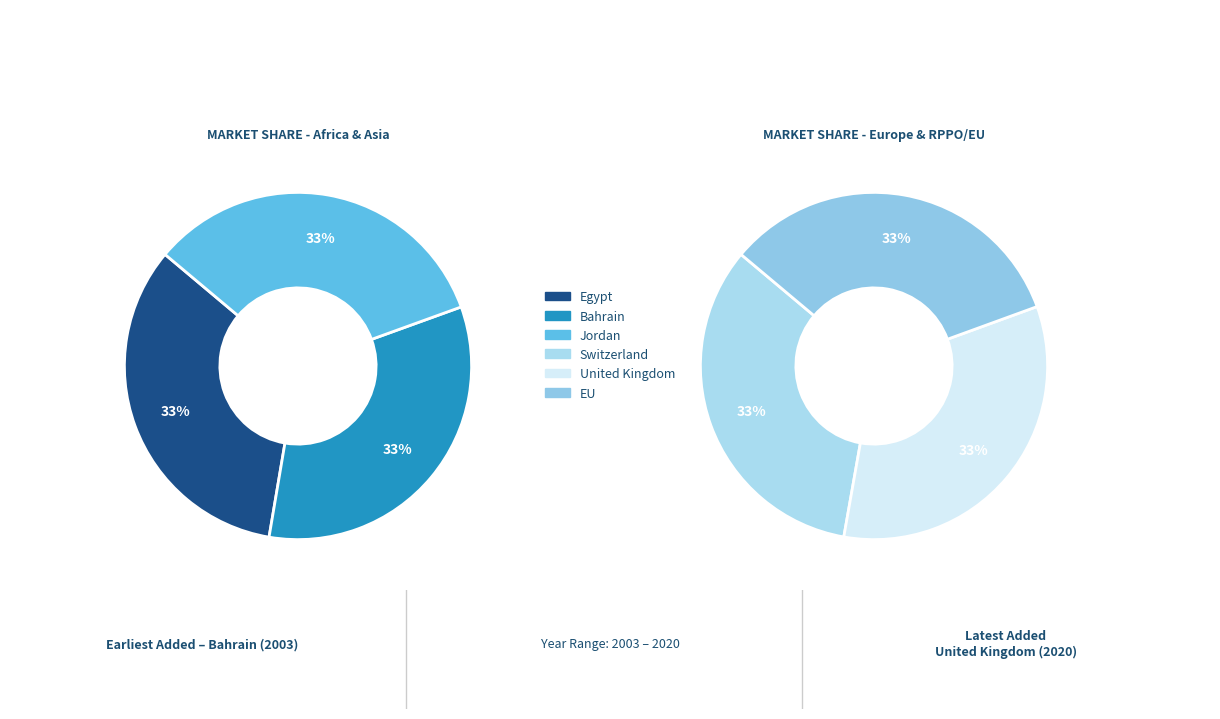

Rank the categories by value from lowest to highest.

Bahrain, Jordan, Egypt, Switzerland, EU, United Kingdom